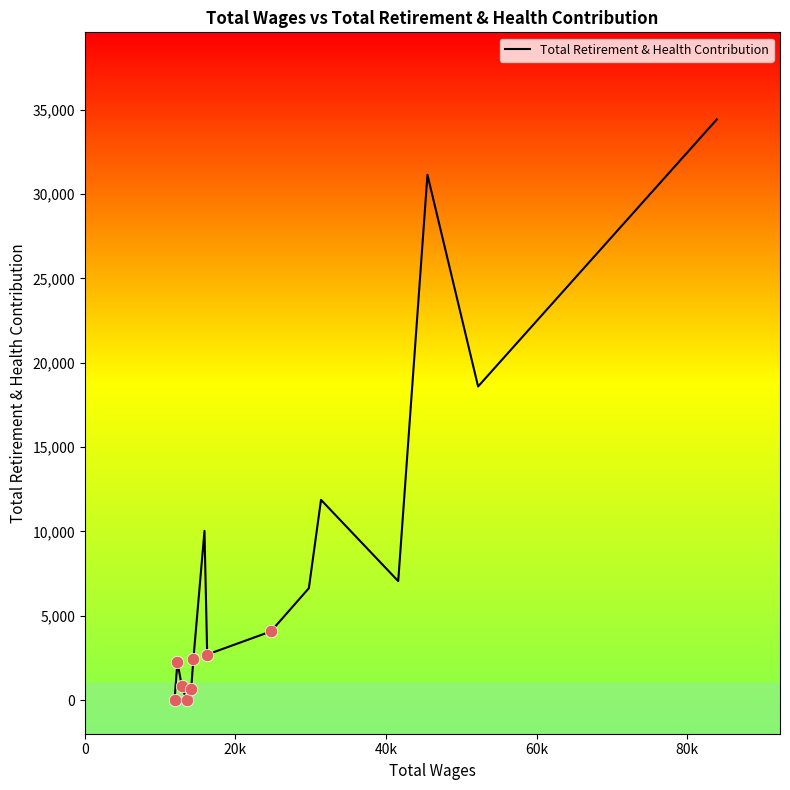

What is the difference between the maximum and minimum values?

34435